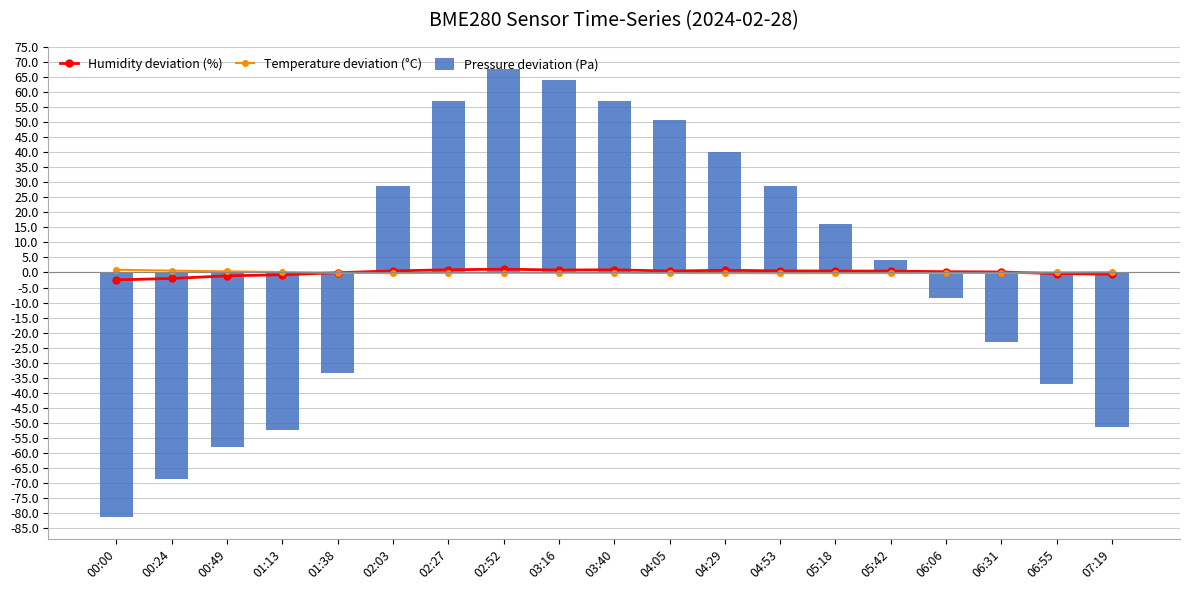

What is the difference between the maximum and minimum values in the Humidity deviation (%) series?

3.6